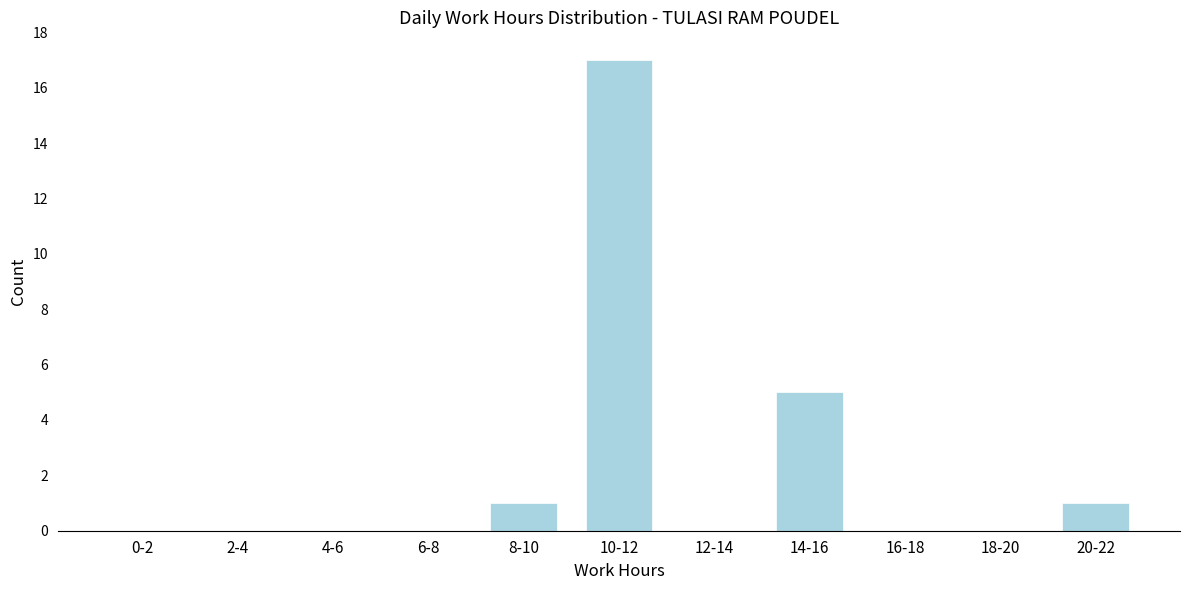

Reading right to left, extract all data points from this chart.

20-22=1	18-20=0	16-18=0	14-16=5	12-14=0	10-12=17	8-10=1	6-8=0	4-6=0	2-4=0	0-2=0